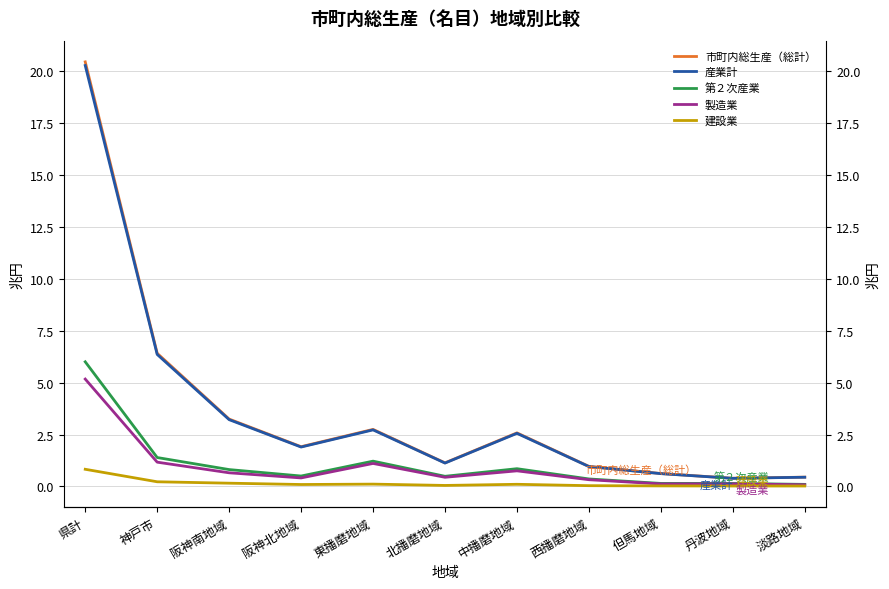

What is the label of the 1st point from the left?

県計